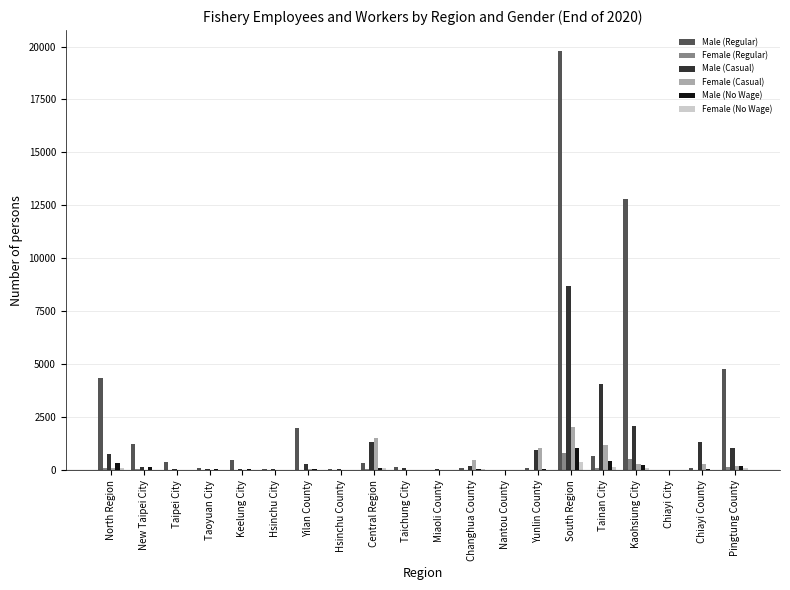

What is the maximum value for Male (Casual)?

8699